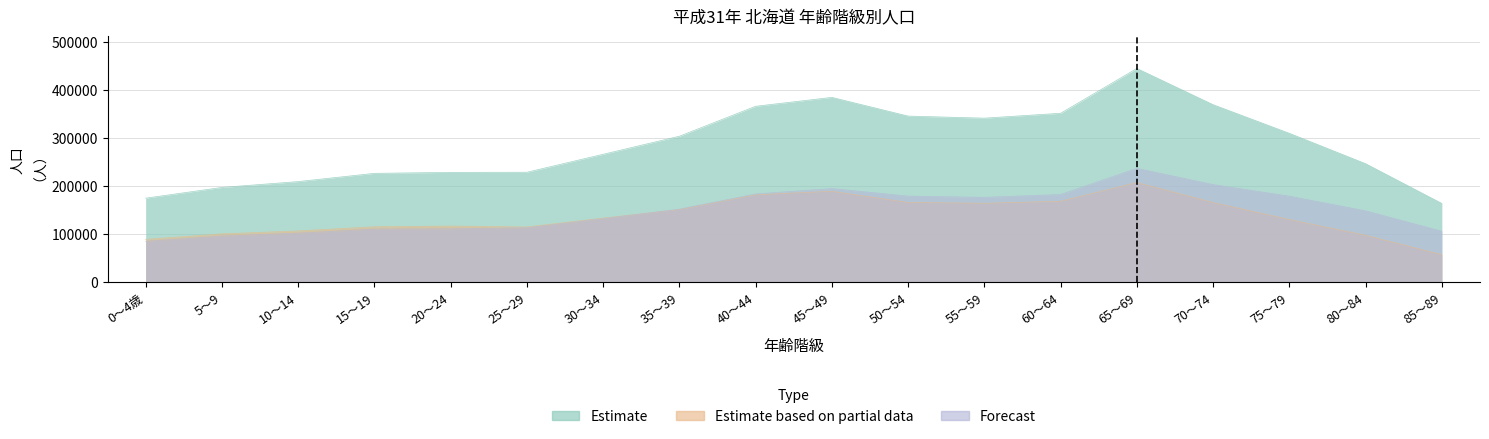

At 80～84, list the series in order from smallest to largest.

Estimate based on partial data, Forecast, Estimate